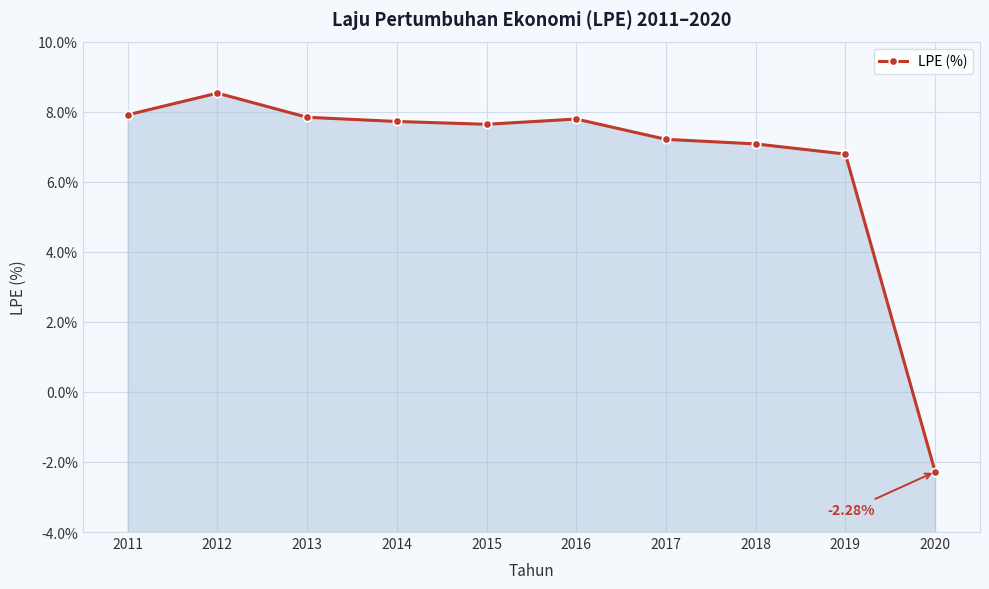

Reading right to left, list all the values displayed in this chart.

-2.3	6.8	7.1	7.2	7.8	7.6	7.7	7.8	8.5	7.9